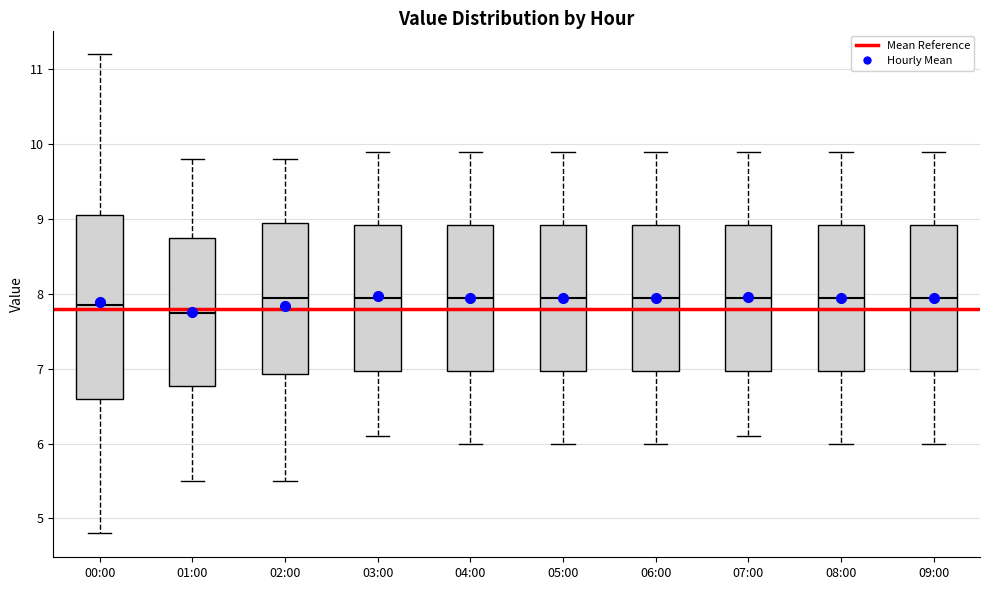

Comparing the boxes themselves (not the whiskers), which one is the tallest?

00:00